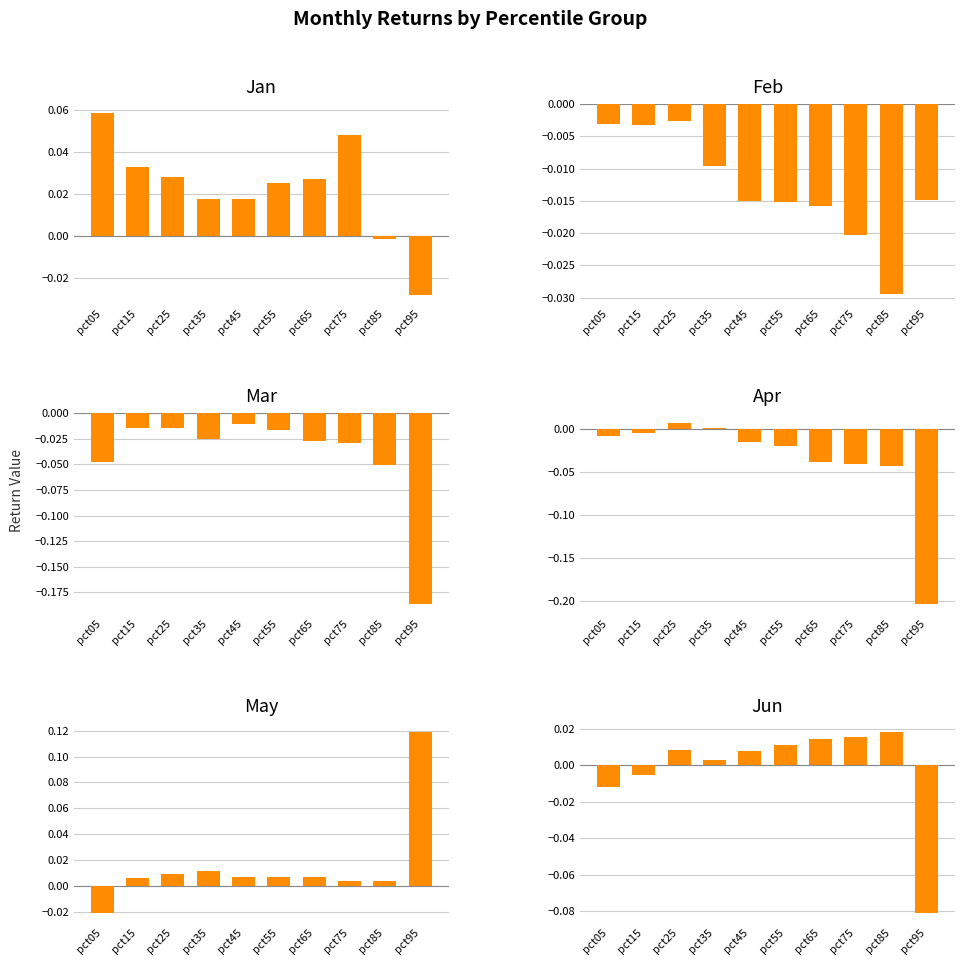

How many data points does each series have?

10